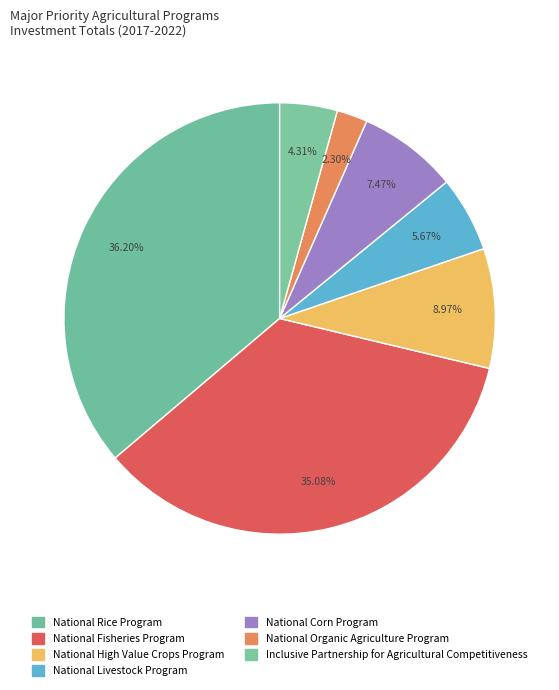

To the nearest percent, what percentage of the pie is National Corn Program?

7%